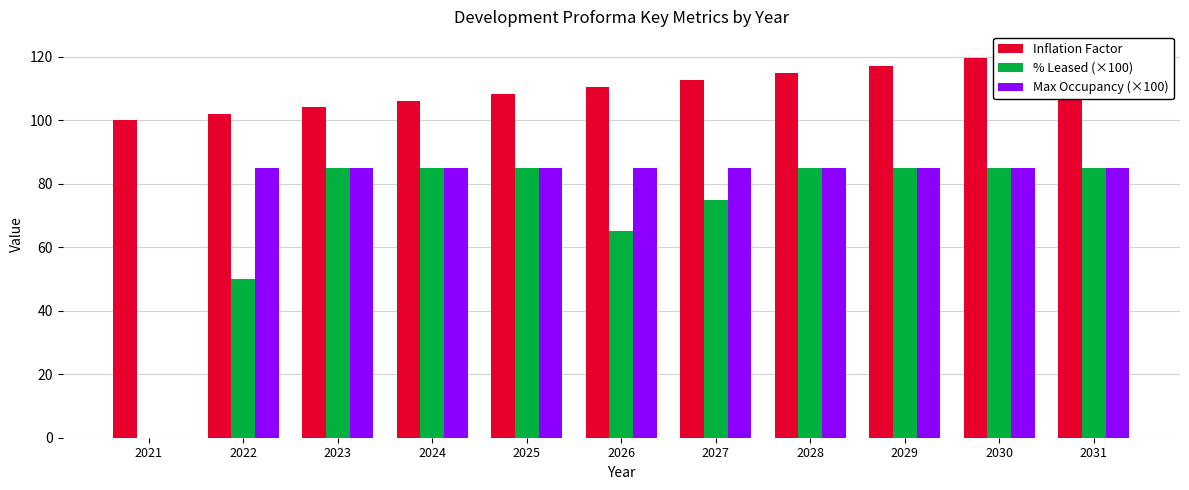

How many bars are there in total?

33